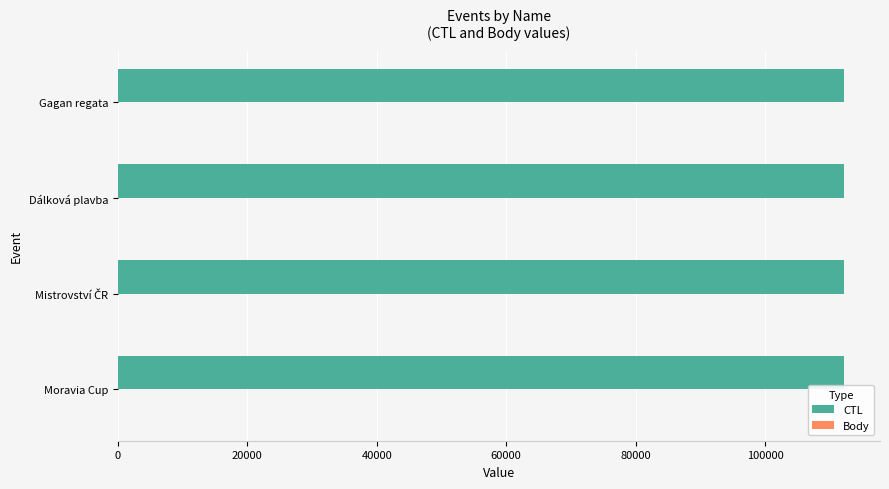

What is the greatest value displayed?

112136.0